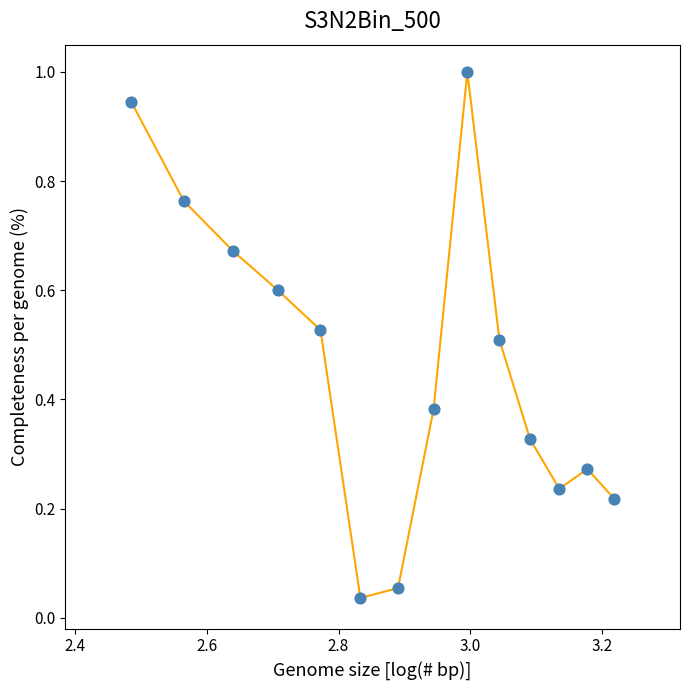

What is the difference between the maximum and minimum values?

1.0